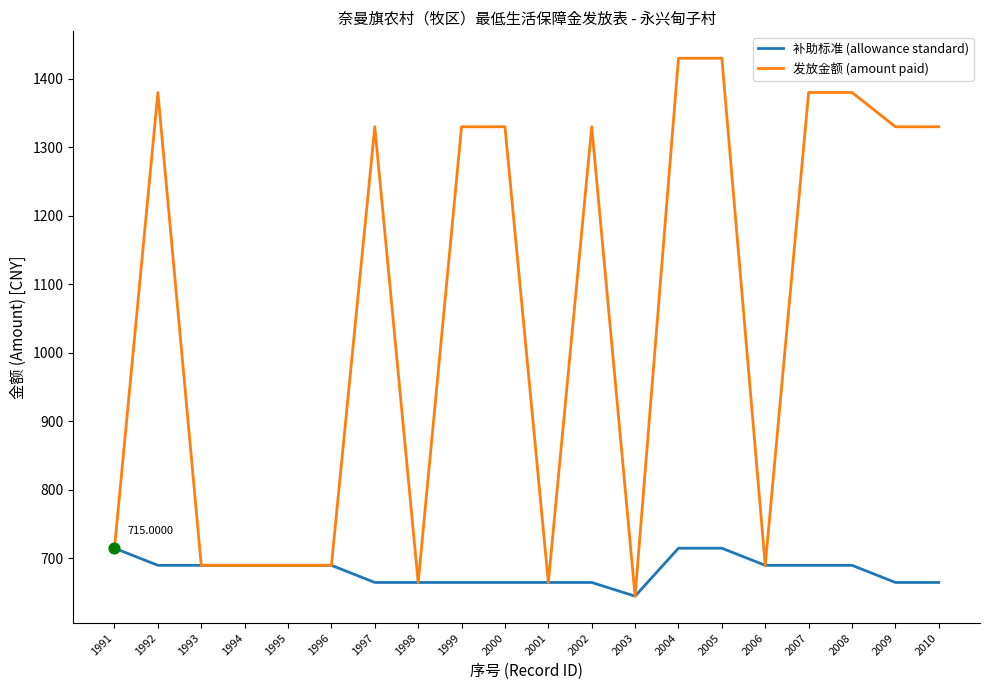

Is the value of 补助标准 (allowance standard) at 2001 greater than the value of 发放金额 (amount paid) at 2008?

No